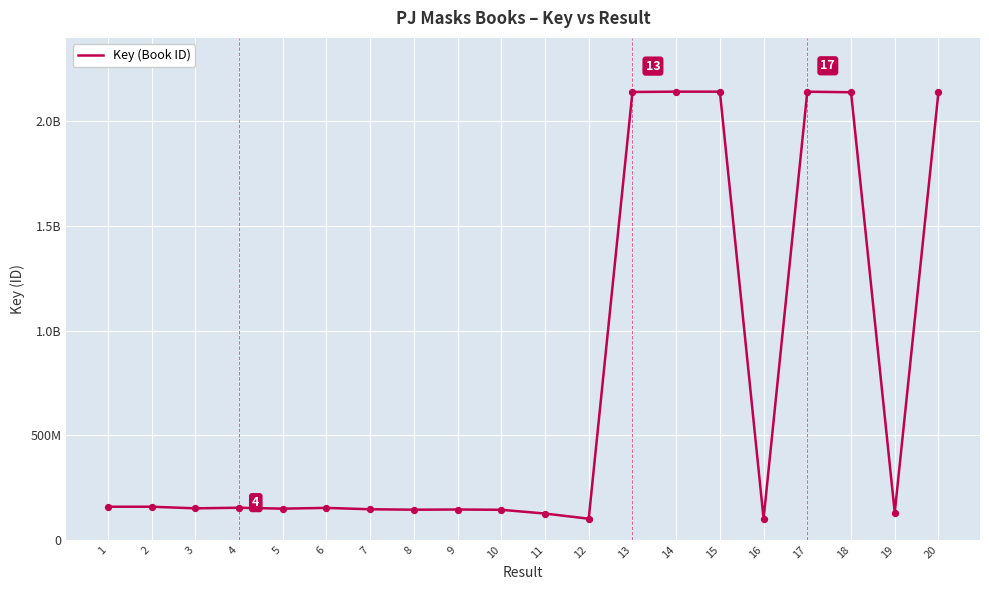

Which has a higher value, 15 or 19?

15